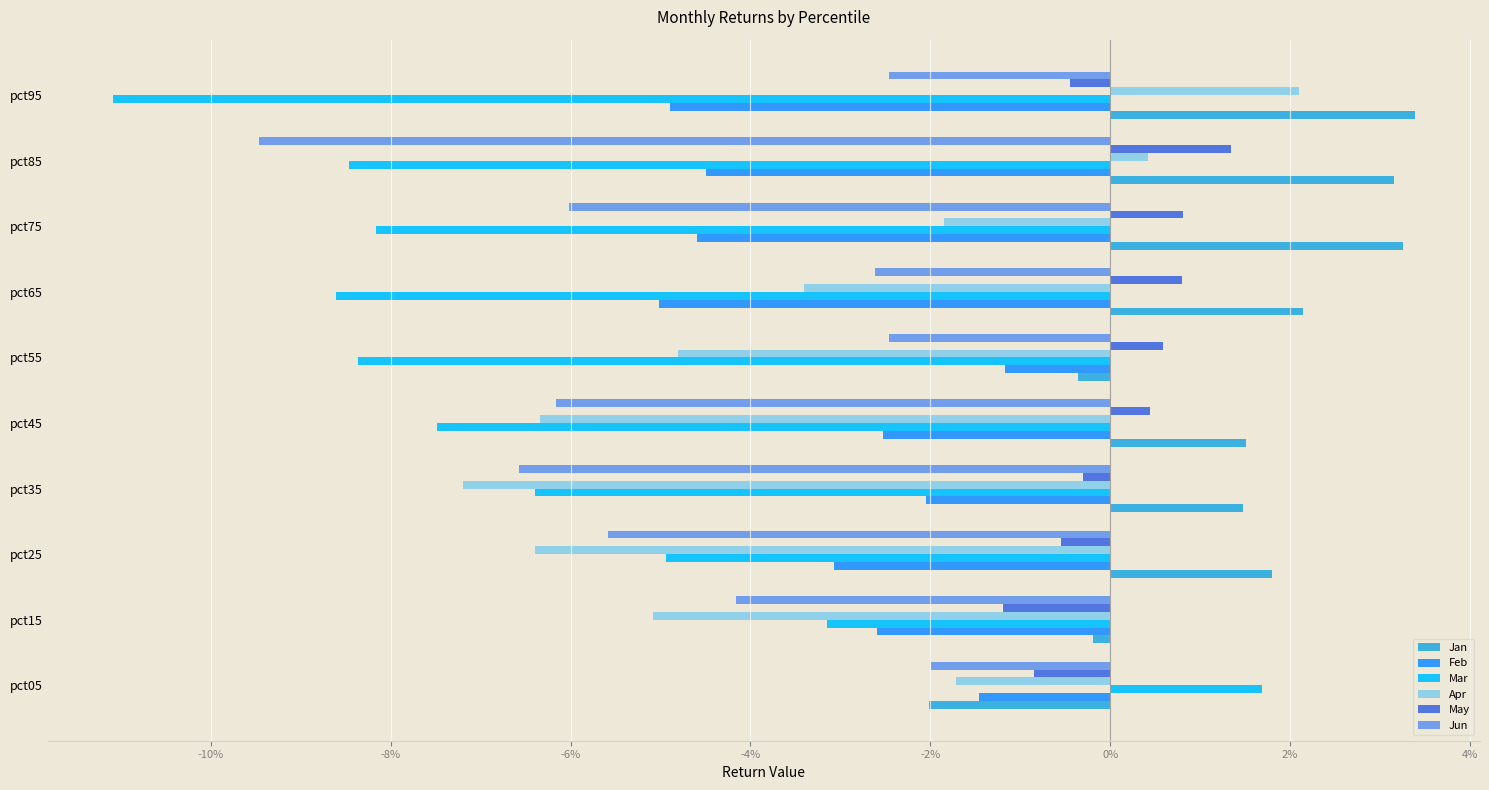

At which category does the chart reach its minimum across all series?

pct95